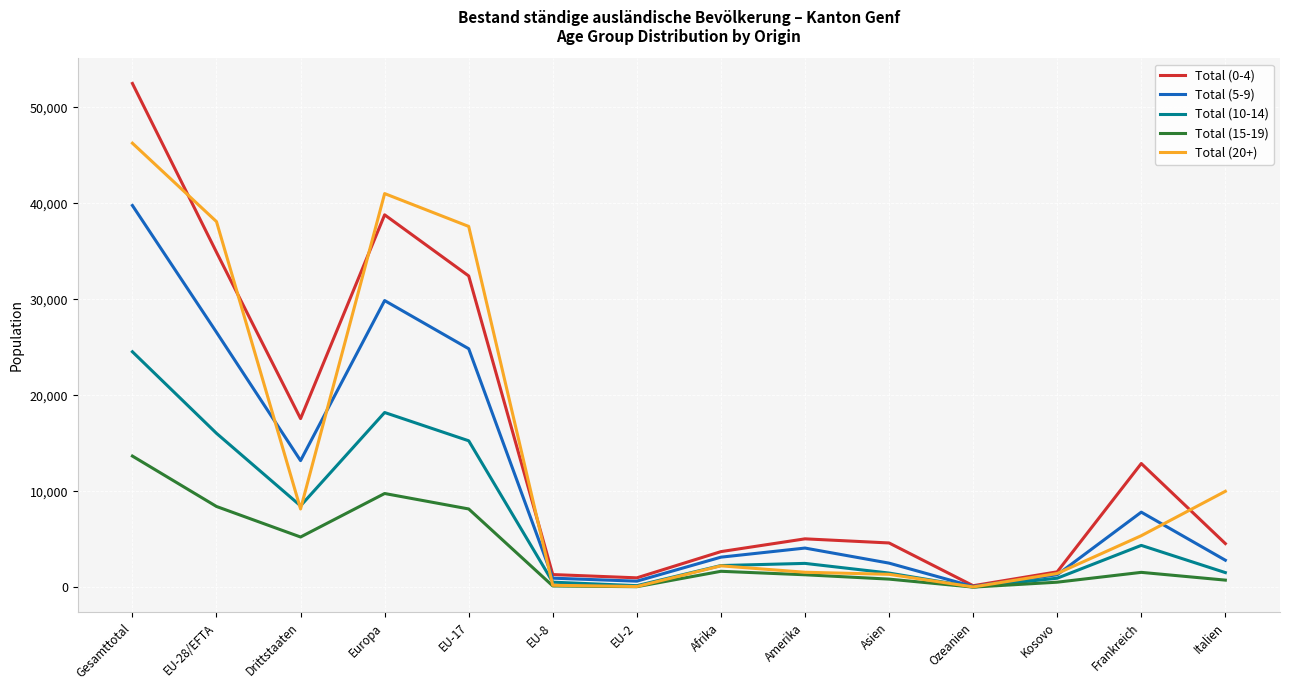

What is the average value of the Total (10-14) series?

6892